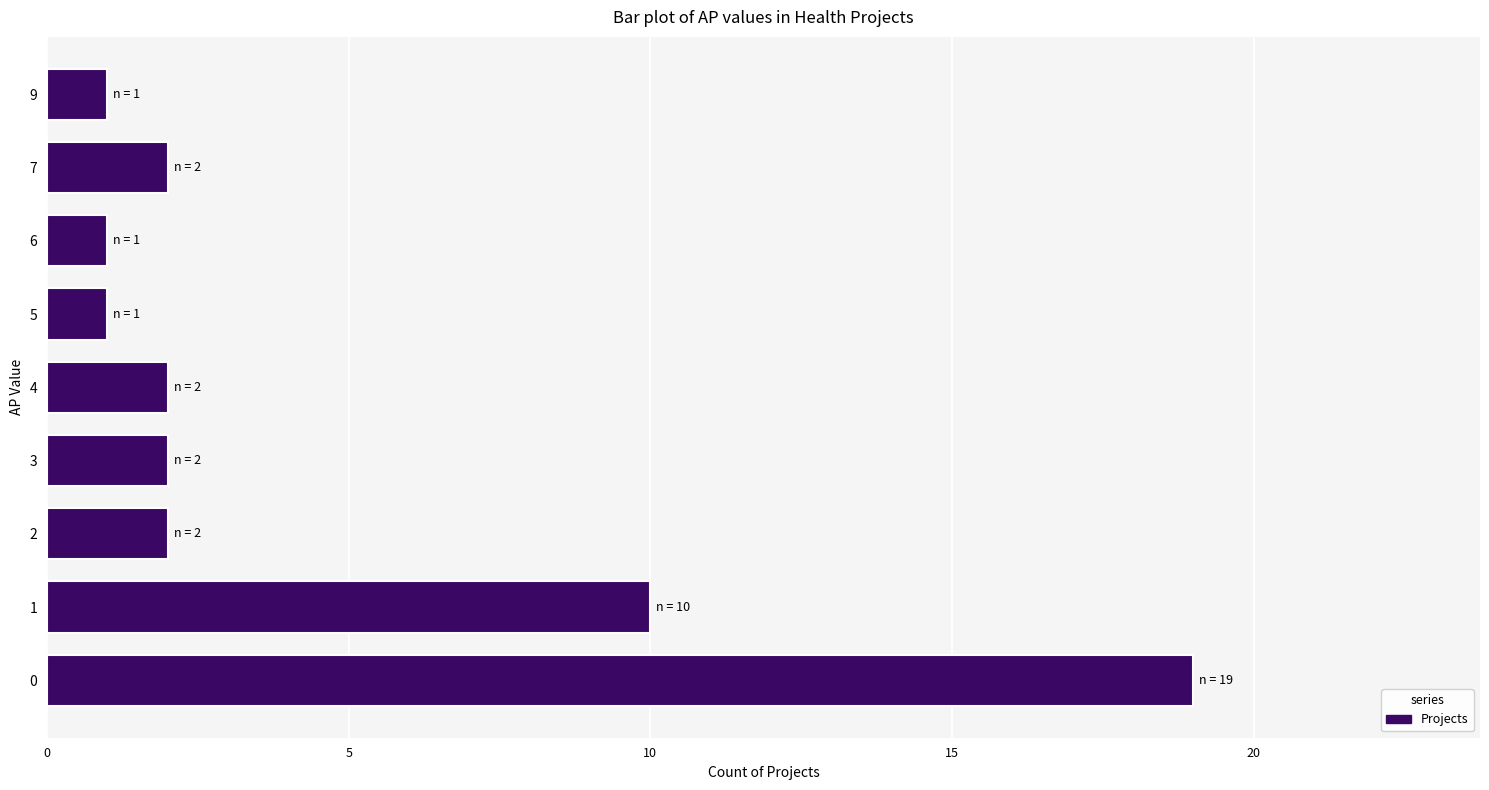

What is the greatest value displayed?

19